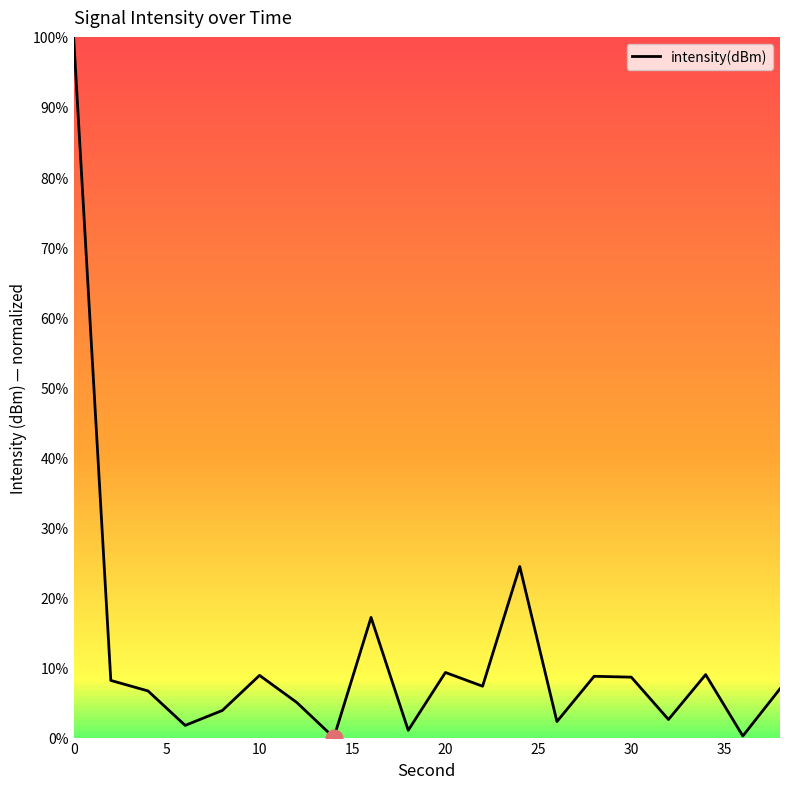

What is the greatest value displayed?

100.0